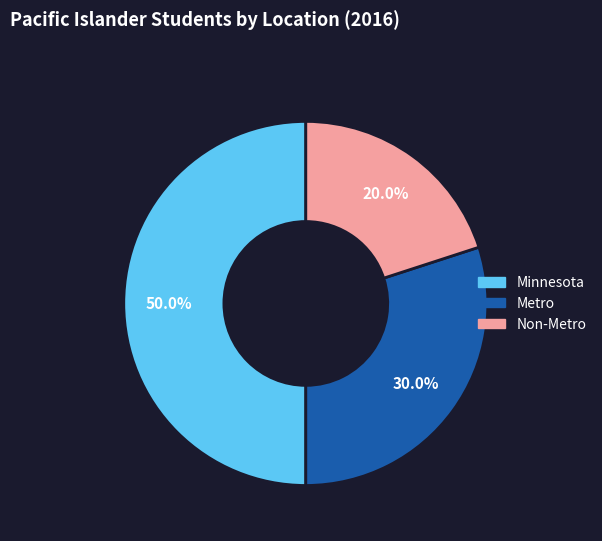

To the nearest percent, what percentage of the pie is Minnesota?

50%